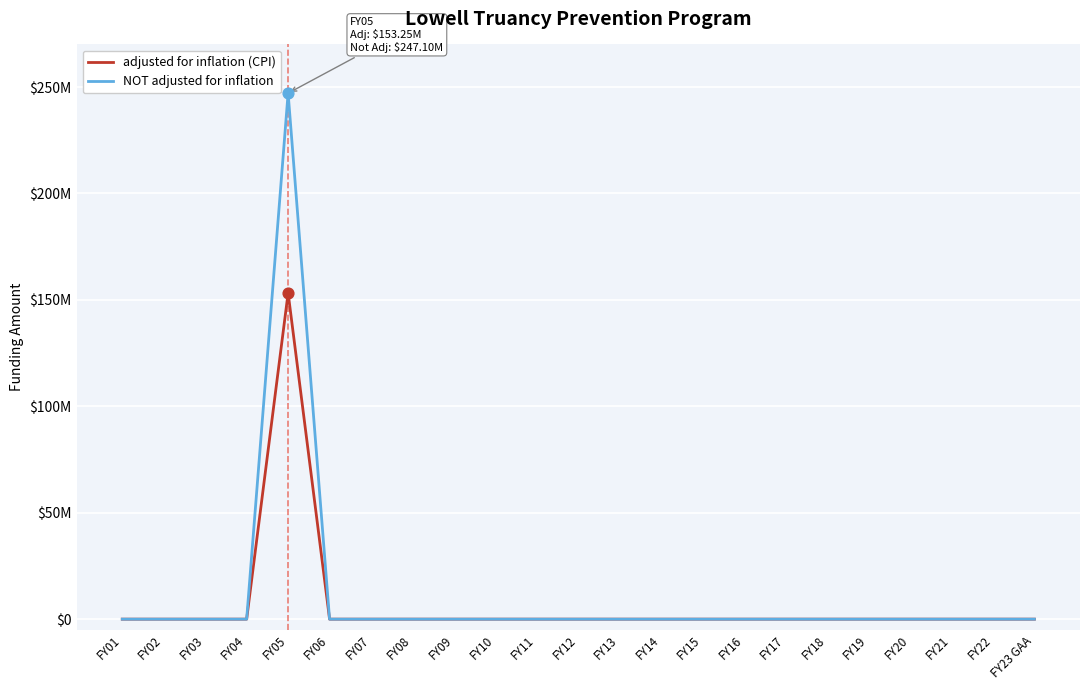

Is the value of adjusted for inflation (CPI) at FY08 greater than the value of NOT adjusted for inflation at FY22?

No